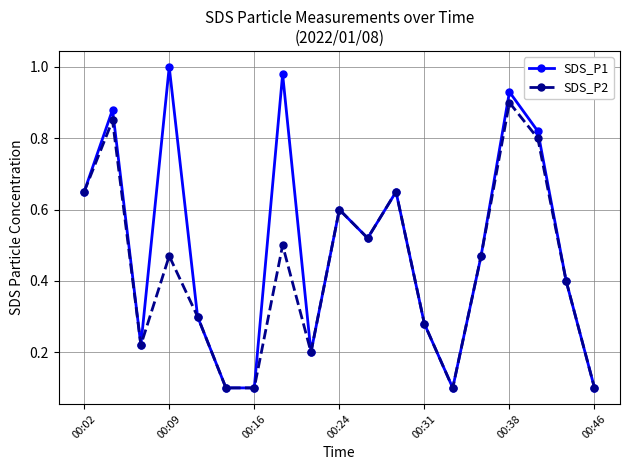

How many lines are shown in the chart?

2